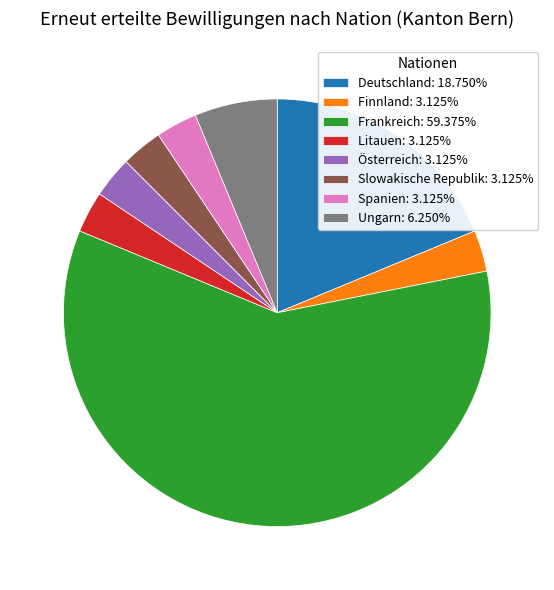

Is the sum of Finnland: 3.125% and Ungarn: 6.250% greater than half?

No